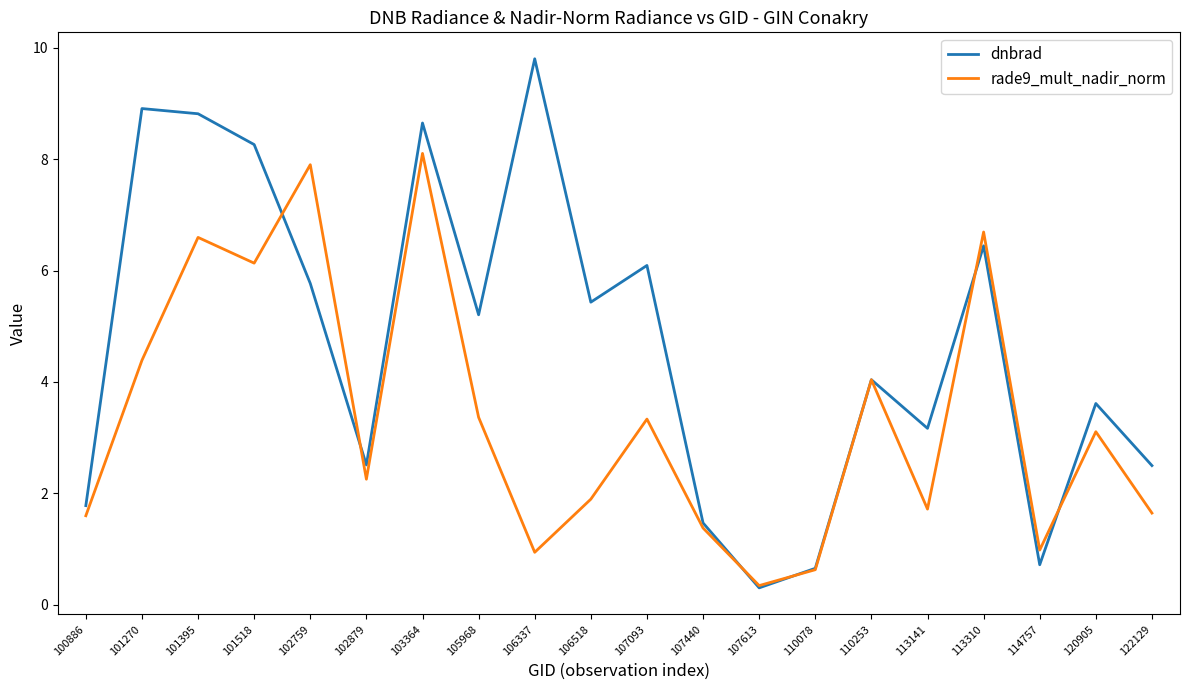

What is the sum of all rade9_mult_nadir_norm values?

67.0